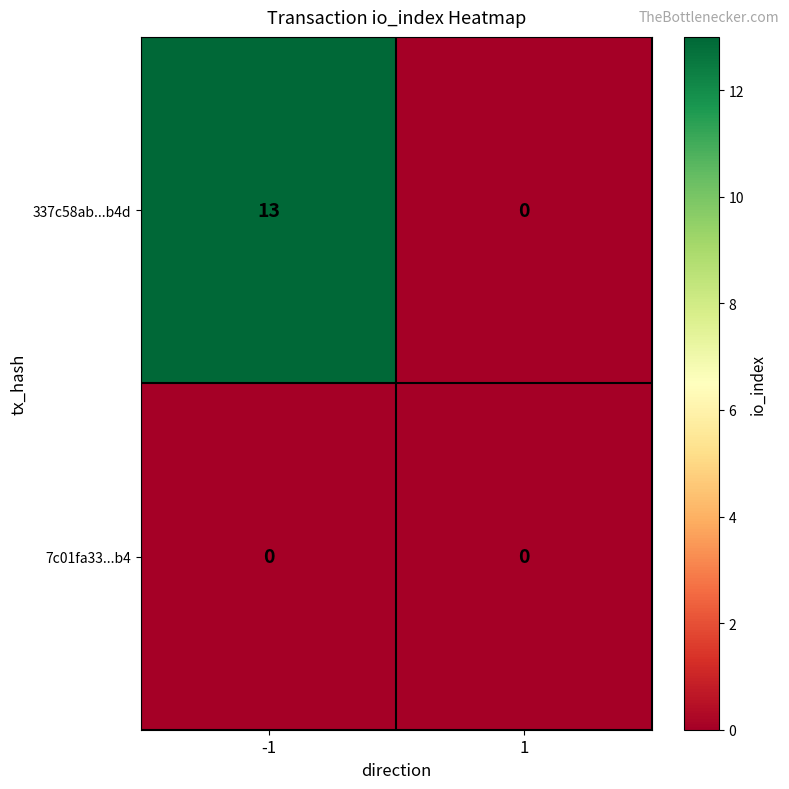

How many categories are shown in the chart?

2